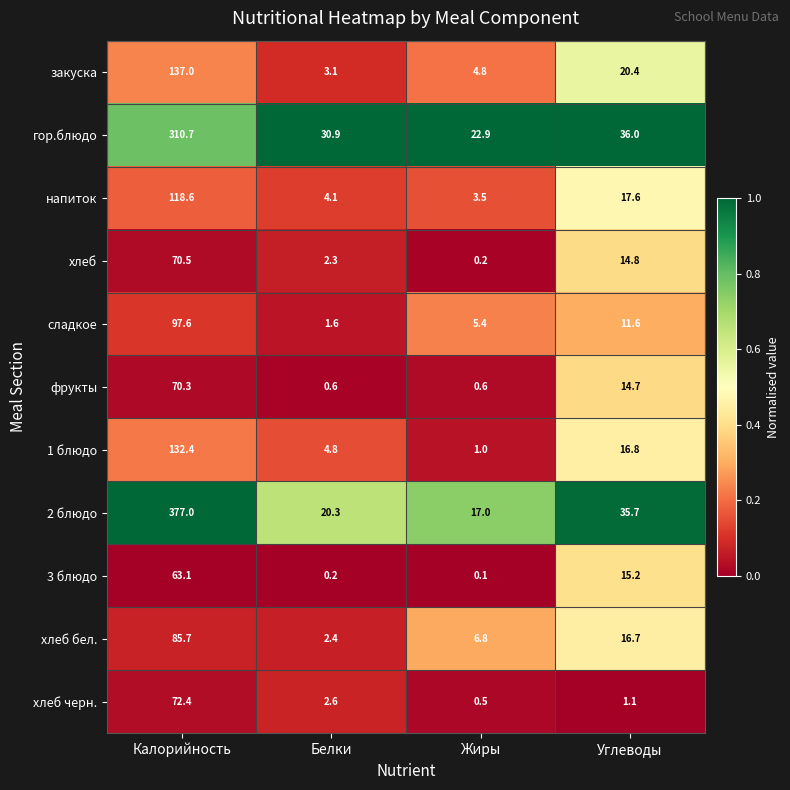

Which series has the largest total across all categories?

2 блюдо